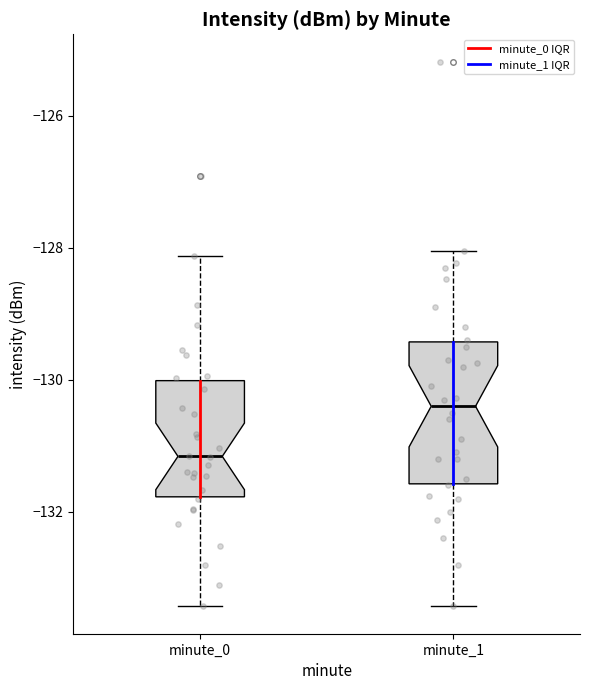

Reading left to right, read every box against the y-axis: the position of its median line, the range the box covers, and the ends of its whiskers. The values are not printed on the chart, so give them approximately, as read against the axis.

minute_0: median -131.2, box -131.8 to -130.0, whiskers -133.4 to -128.2
minute_1: median -130.4, box -131.6 to -129.4, whiskers -133.4 to -128.0